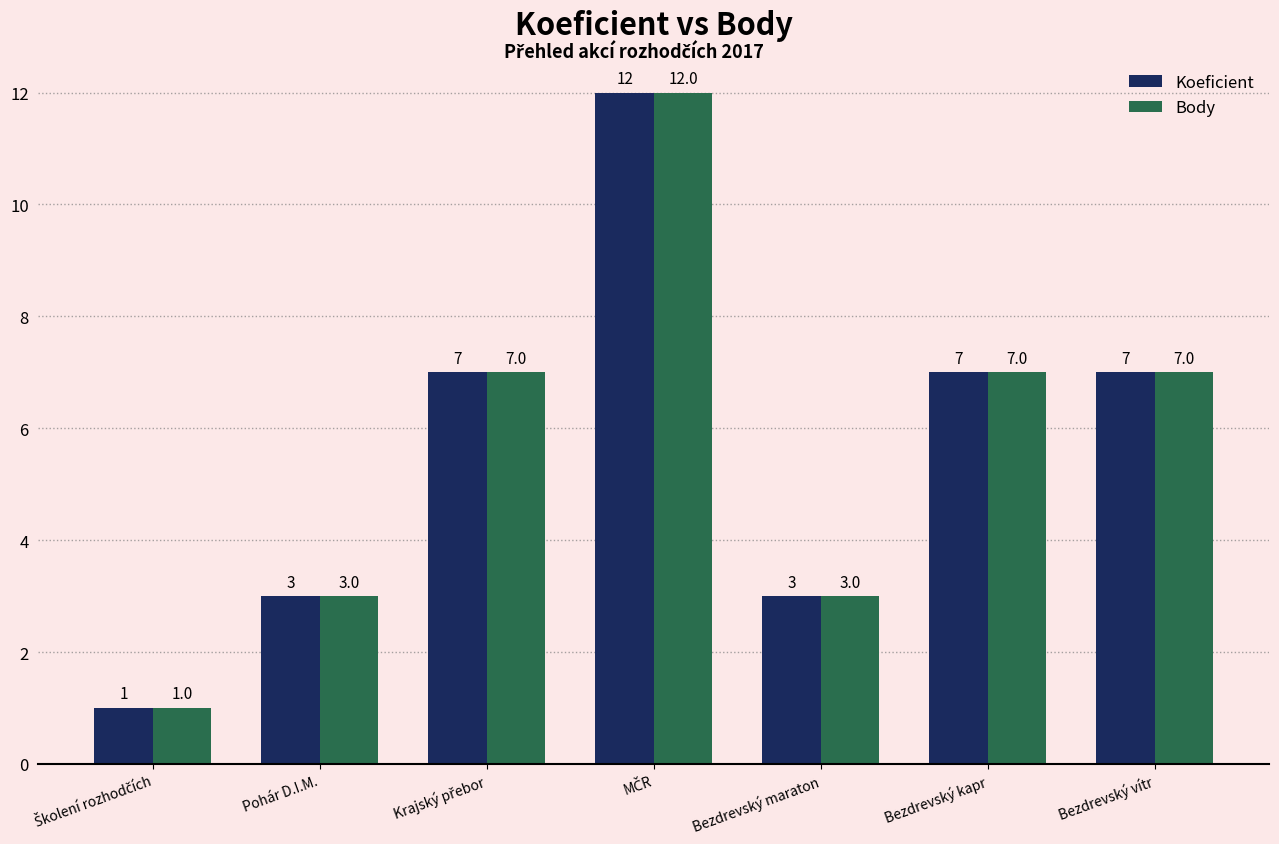

What is the greatest value displayed?

12